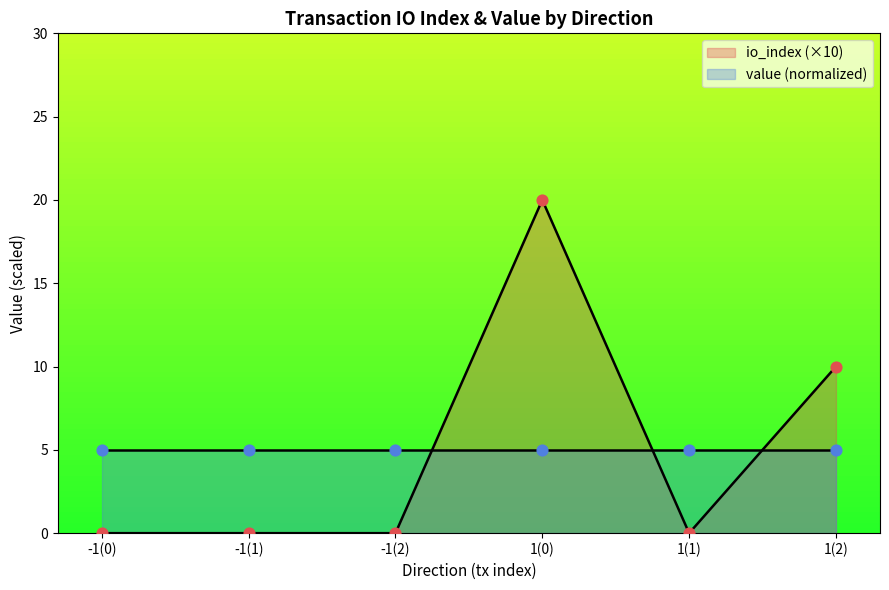

The io_index (×10) series shows 20 at 1(0). True or false?

True